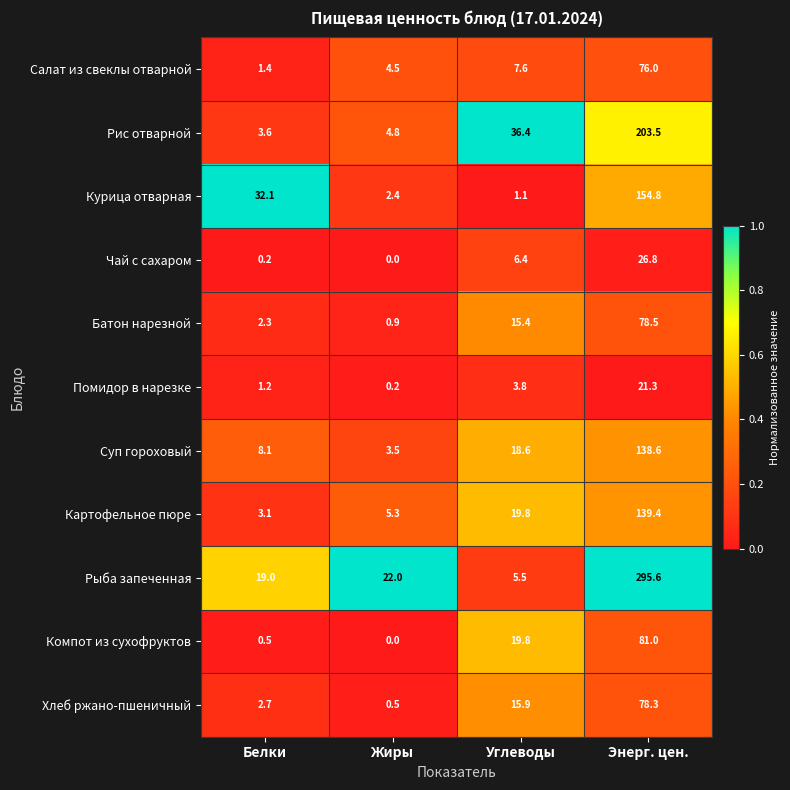

What is the difference between the second highest and minimum values in the Хлеб ржано-пшеничный series?

15.4